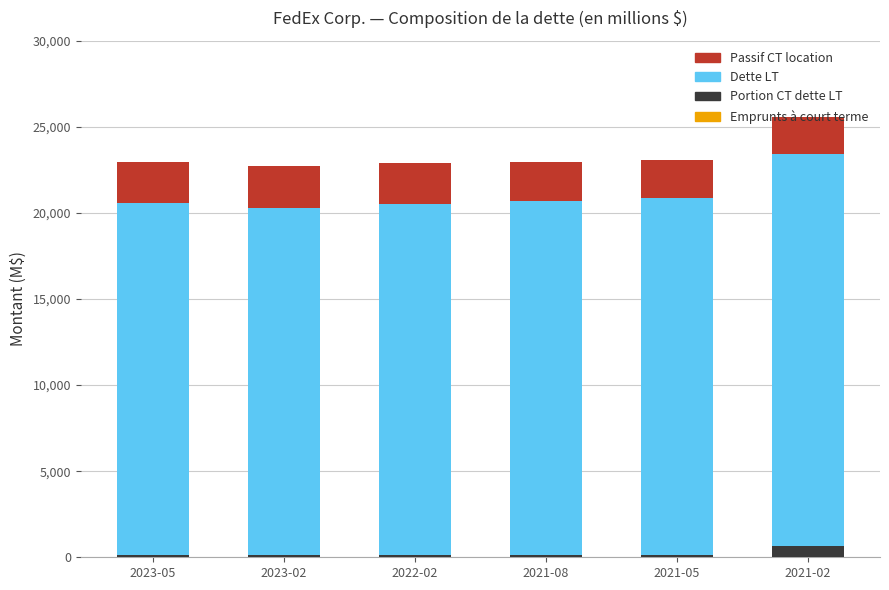

What is the sum of all Portion CT dette LT values?

1306